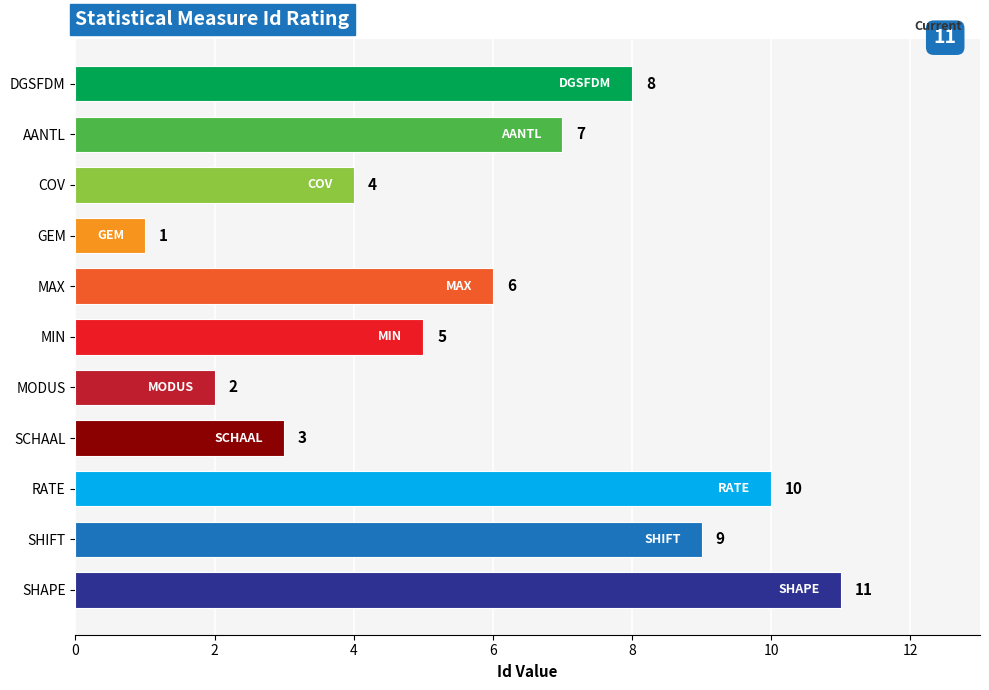

Rank the categories by value from highest to lowest.

SHAPE, RATE, SHIFT, DGSFDM, AANTL, MAX, MIN, COV, SCHAAL, MODUS, GEM